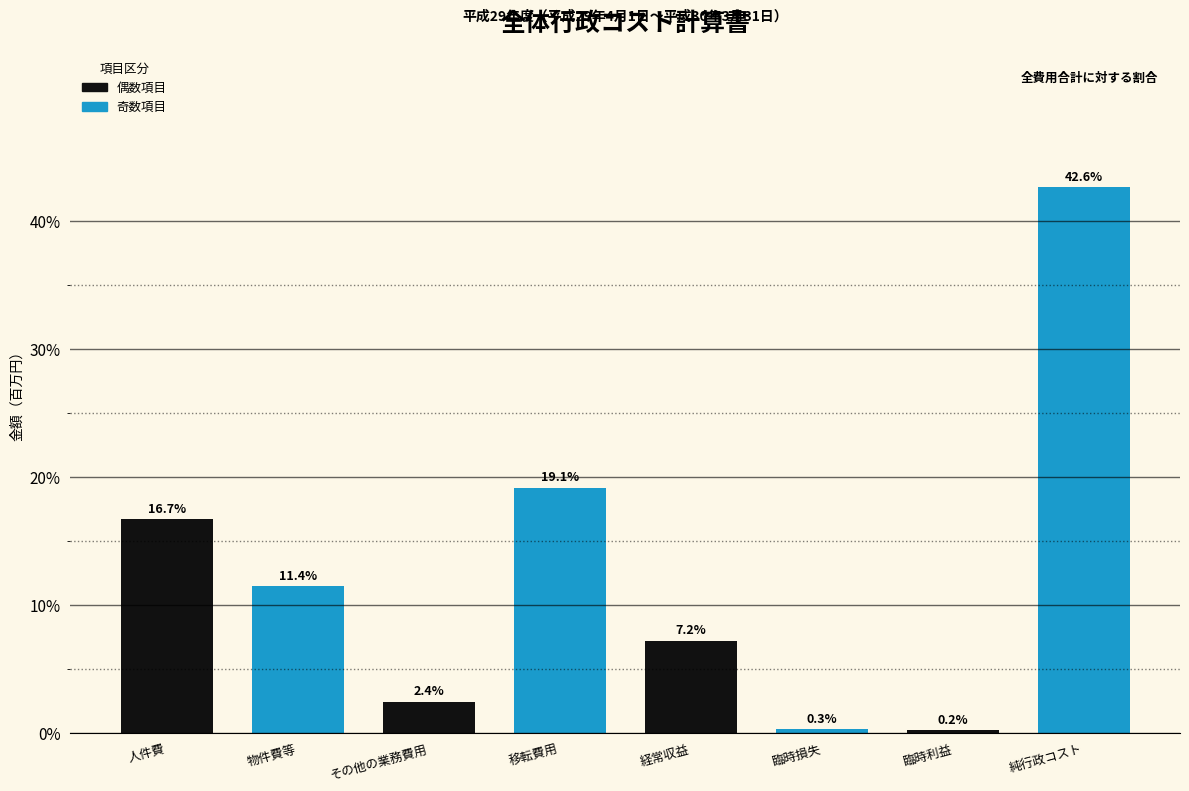

Reading left to right, list all the values displayed in this chart.

人件費=16.7	物件費等=11.4	その他の業務費用=2.4	移転費用=19.1	経常収益=7.2	臨時損失=0.3	臨時利益=0.2	純行政コスト=42.6